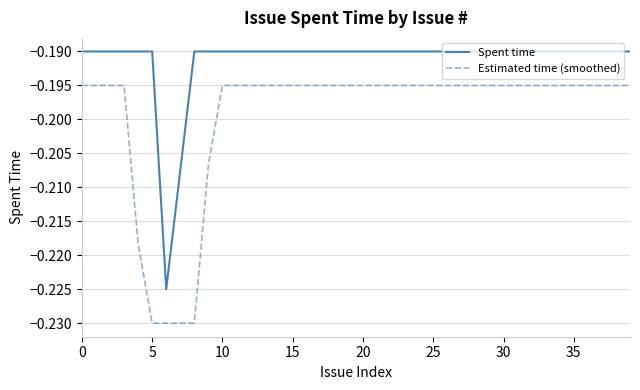

True or false: Estimated time (smoothed) and Spent time cross at least once.

False